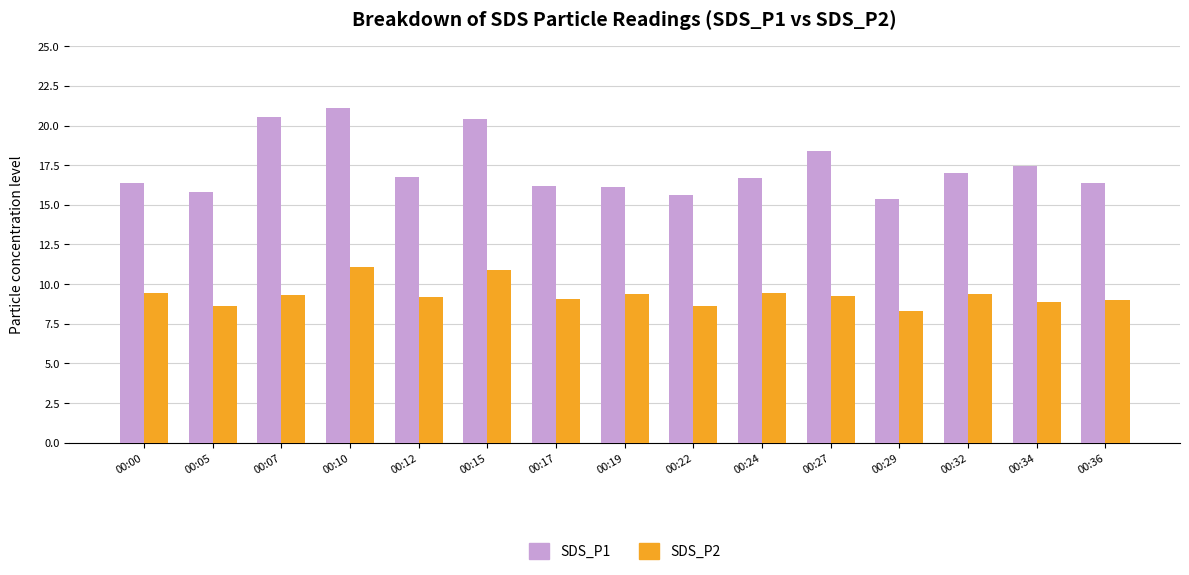

Are the bars grouped side by side (vs. stacked)?

Yes